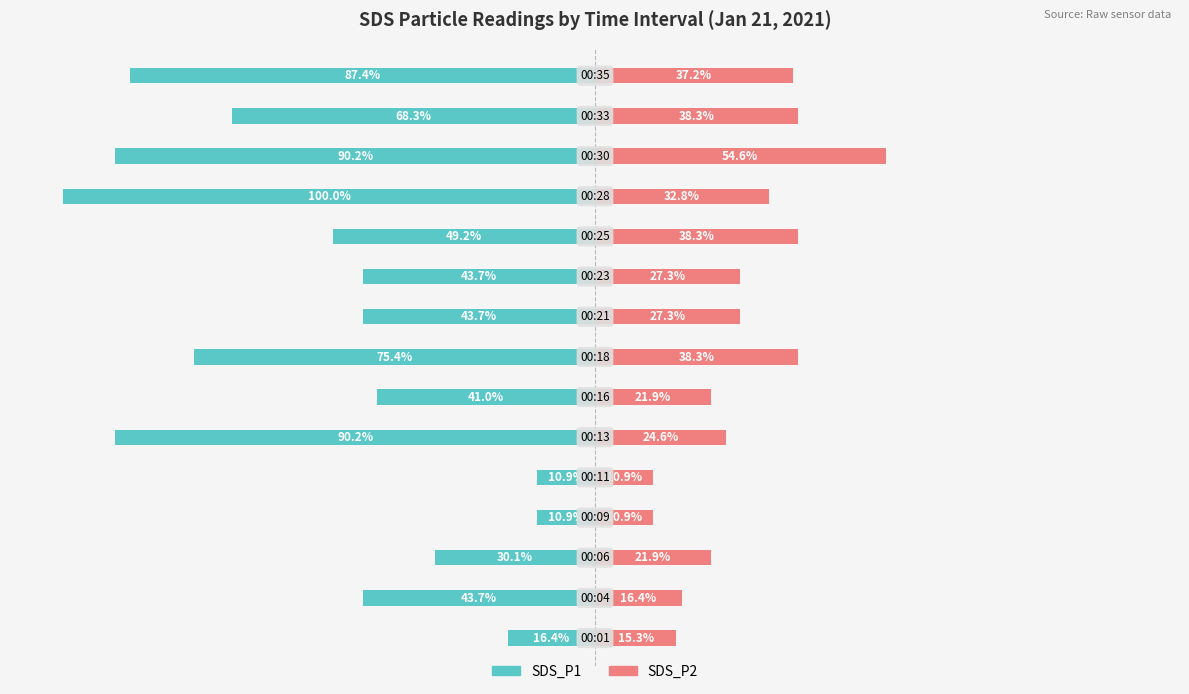

Reading left to right, extract all data points from this chart.

SDS_P1: -16.4	-43.7	-30.1	-10.9	-10.9	-90.2	-41.0	-75.4	-43.7	-43.7	-49.2	-100.0	-90.2	-68.3	-87.4
SDS_P2: 15.3	16.4	21.9	10.9	10.9	24.6	21.9	38.3	27.3	27.3	38.3	32.8	54.6	38.3	37.2